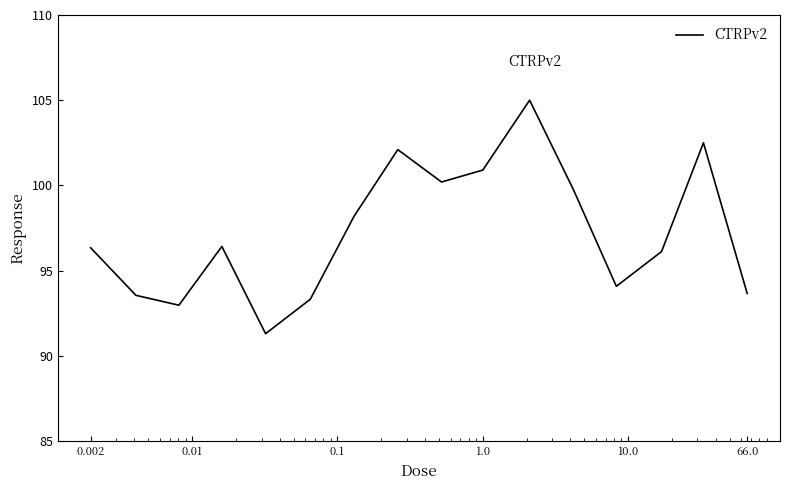

What is the sum of all values?

1556.4